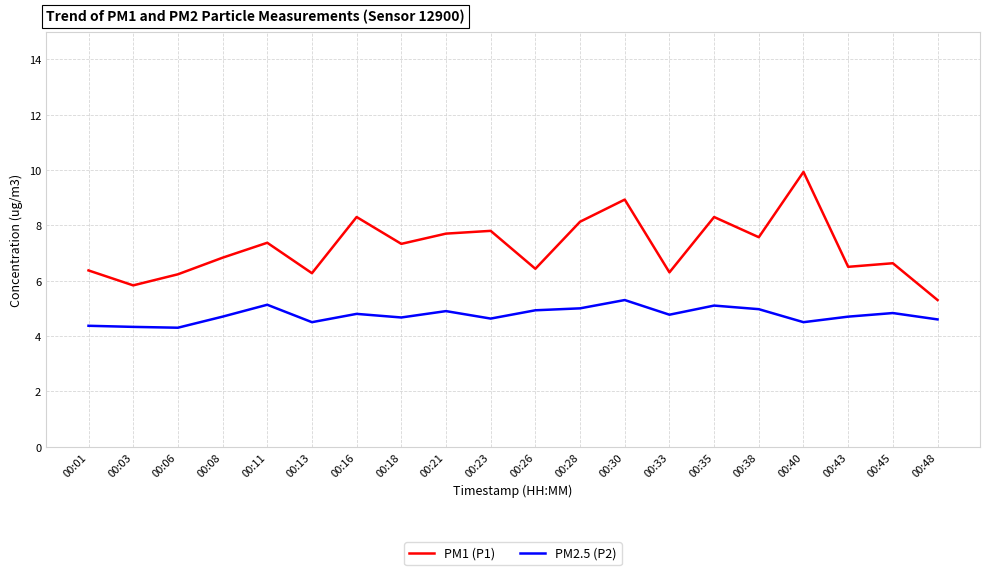

Does the chart display data point markers on the line(s)?

No